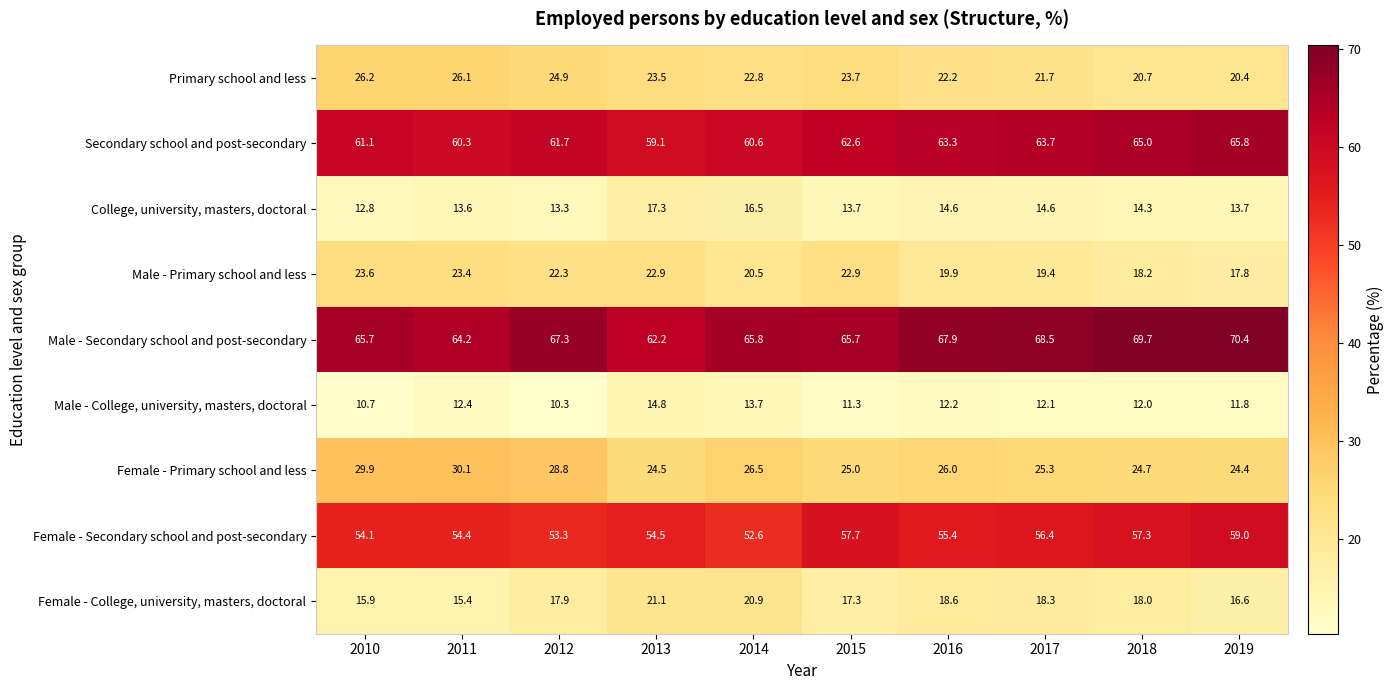

What is the highest value of the Female - College, university, masters, doctoral series?

21.1